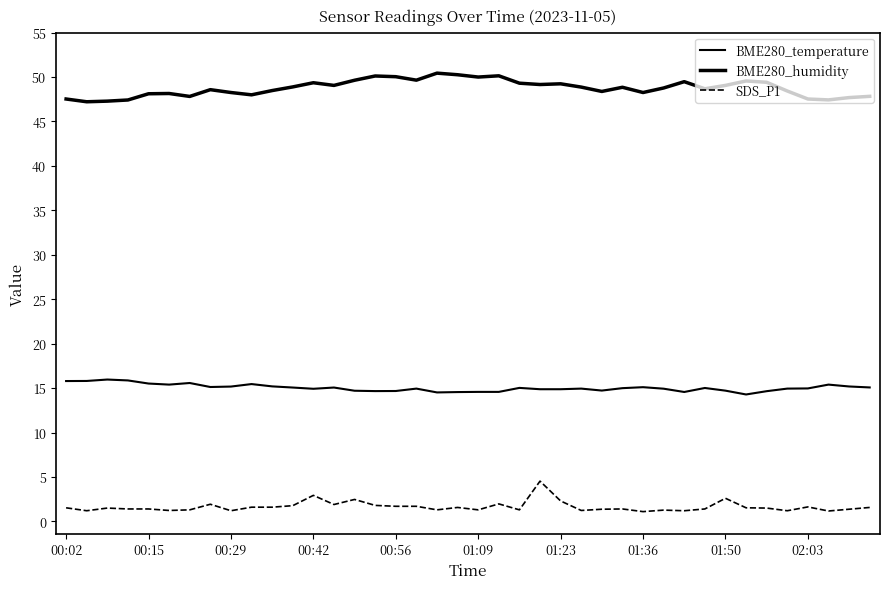

Is this an area chart (filled region under the line)?

No